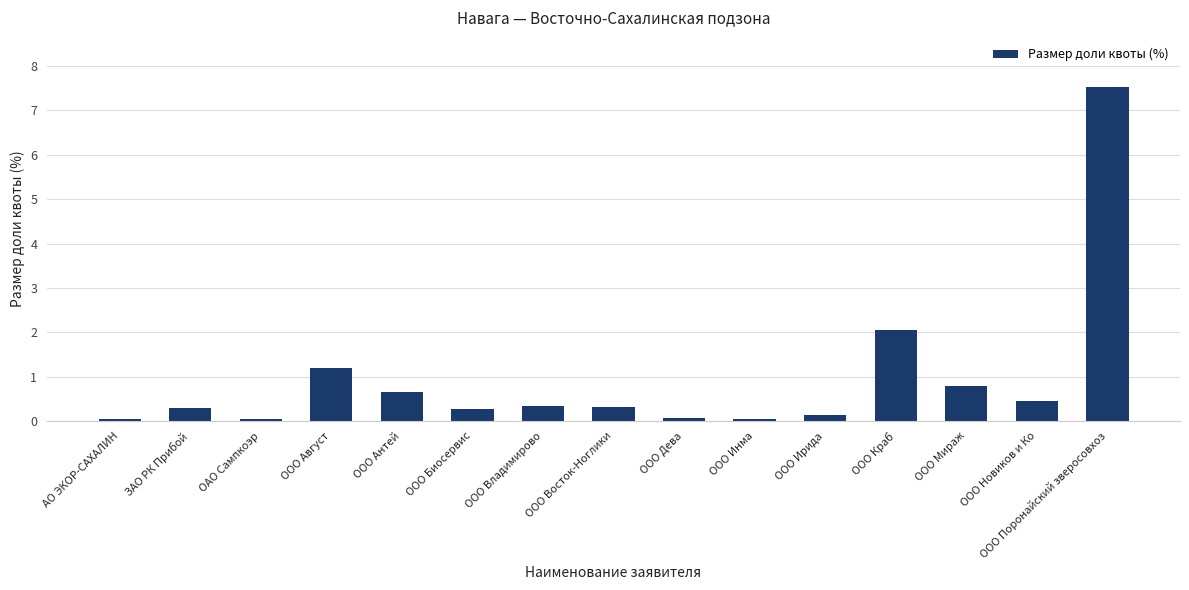

Is it true that the value at ООО Краб is 2.1?

True